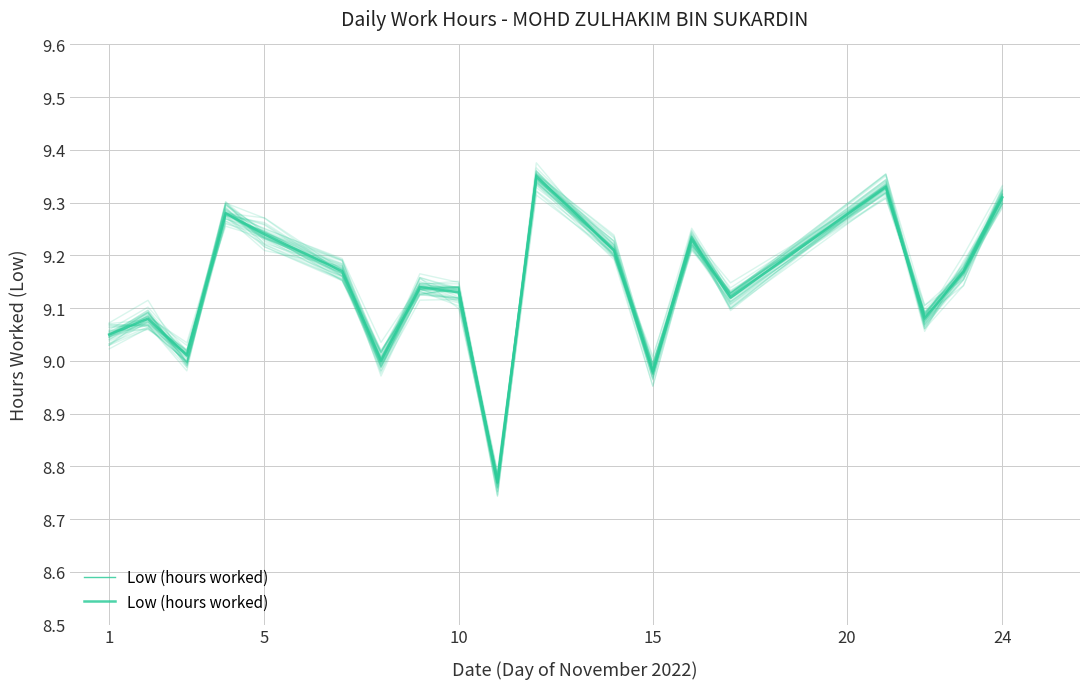

What is the greatest value displayed?

9.3